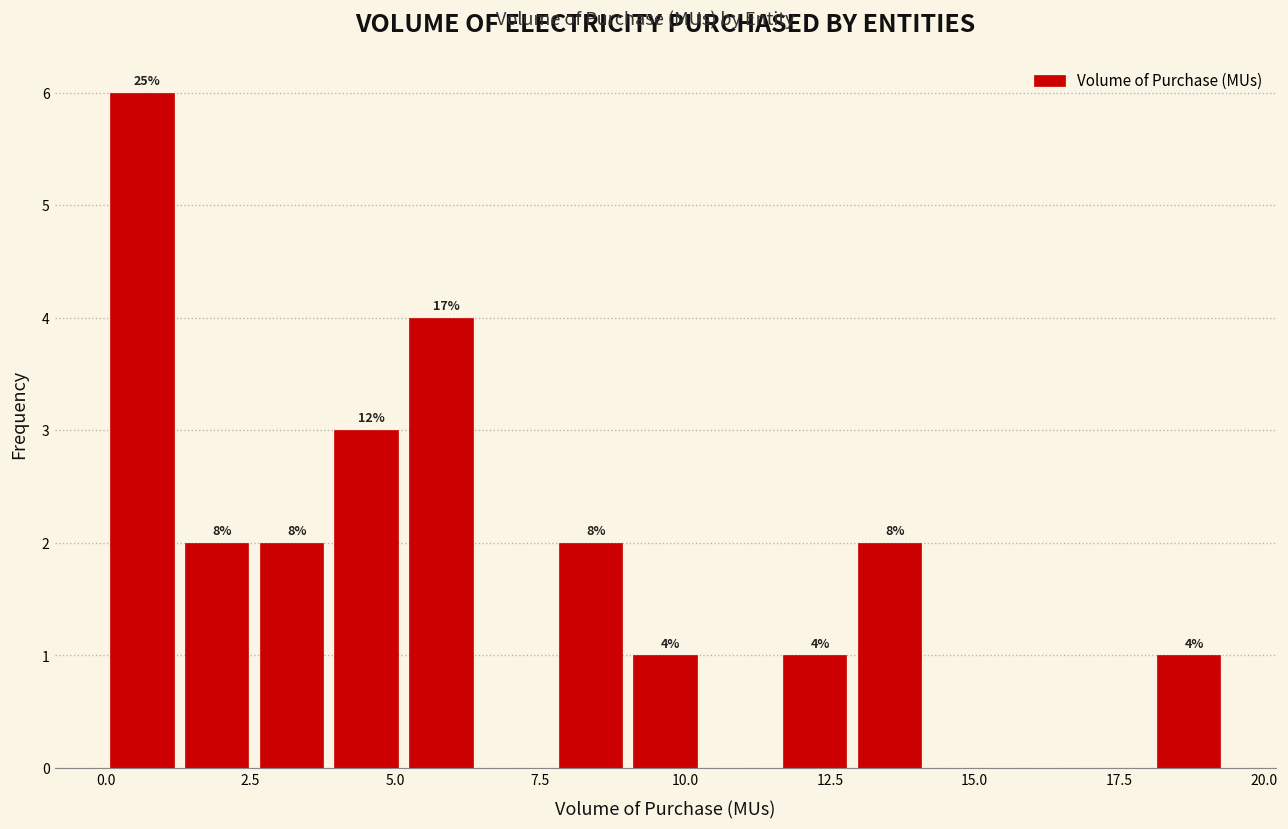

Read against the x-axis, roughly where is the centre of the tallest bar?

0.5